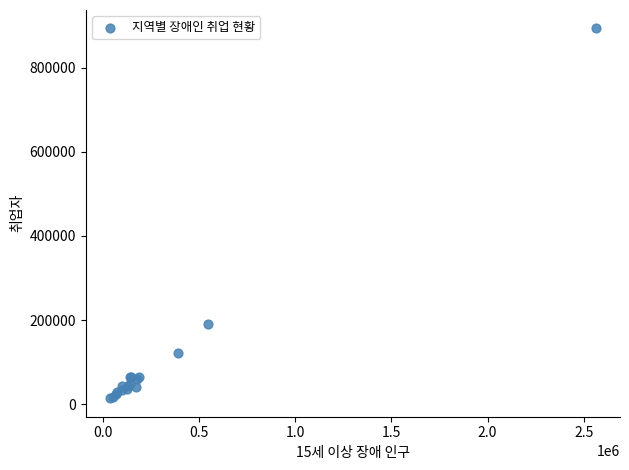

What Y value in the scatter plot is closest to 453820?

189733